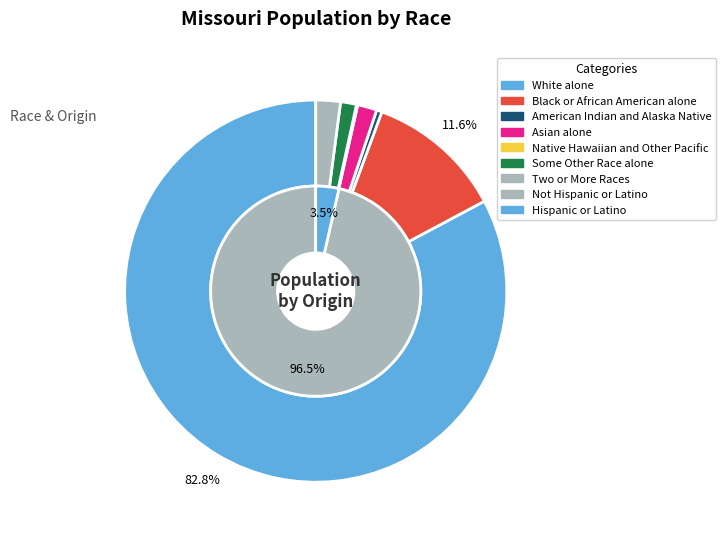

To the nearest percent, what portion does Black or African American alone represent?

12%